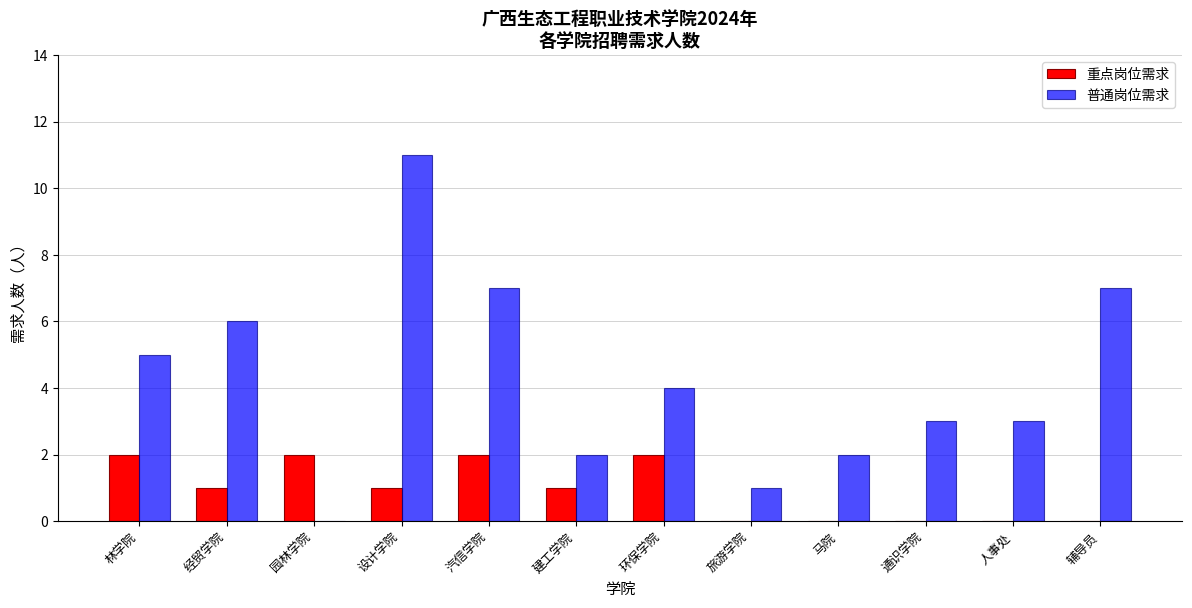

Read the 普通岗位需求 value at 辅导员, to the nearest 10.

10